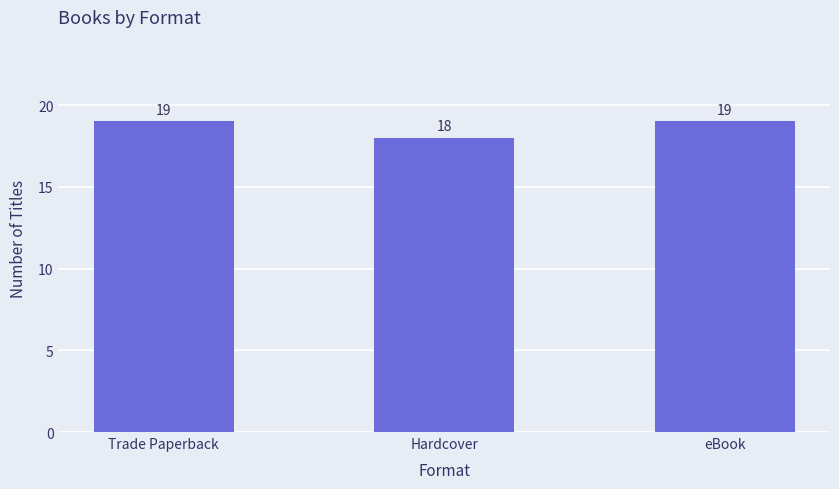

Does the chart contain any negative values?

No